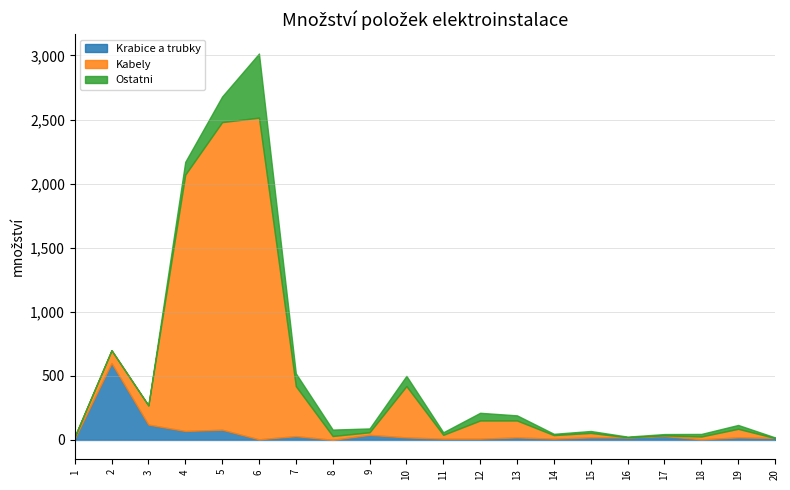

At which category is the sum across all series the highest?

6